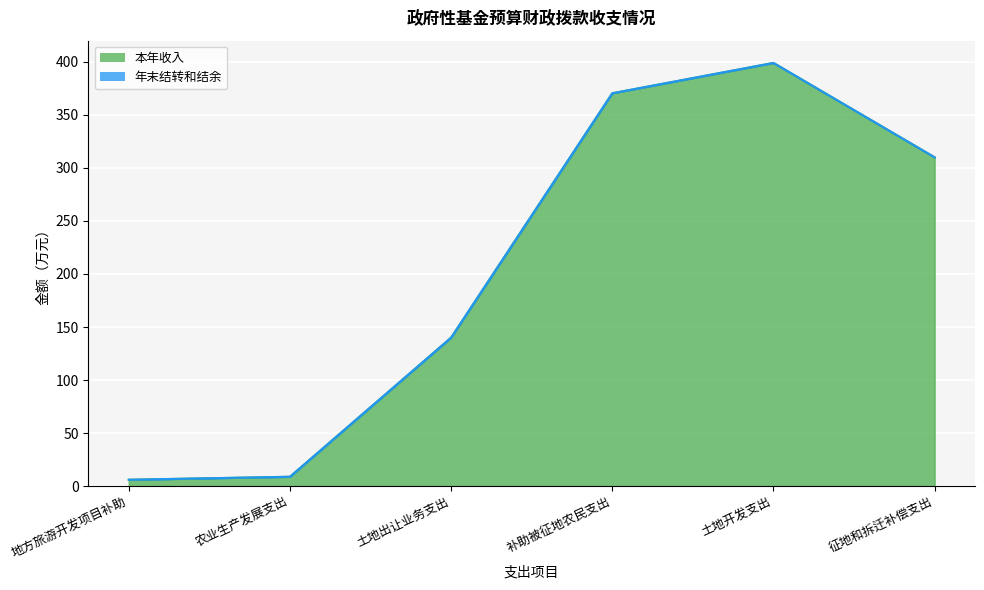

What is the difference between the maximum and minimum values?

393.0